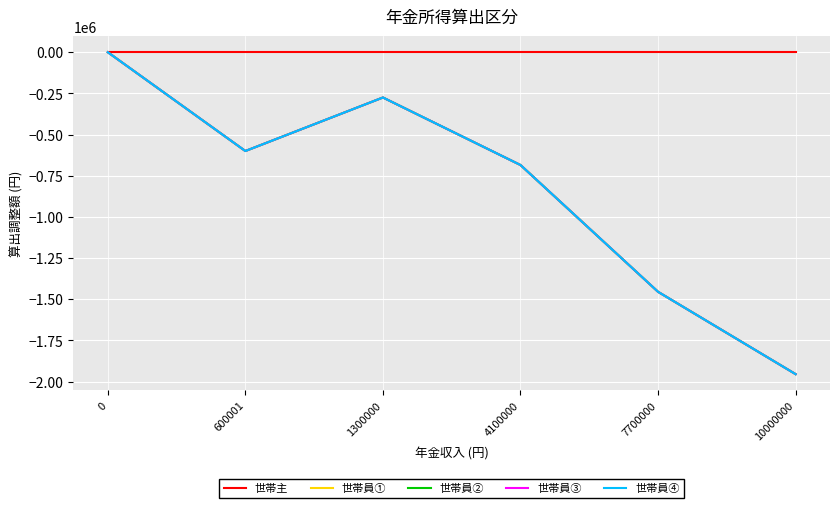

What is the difference between the second highest and second lowest values in the 世帯員① series?

1180000